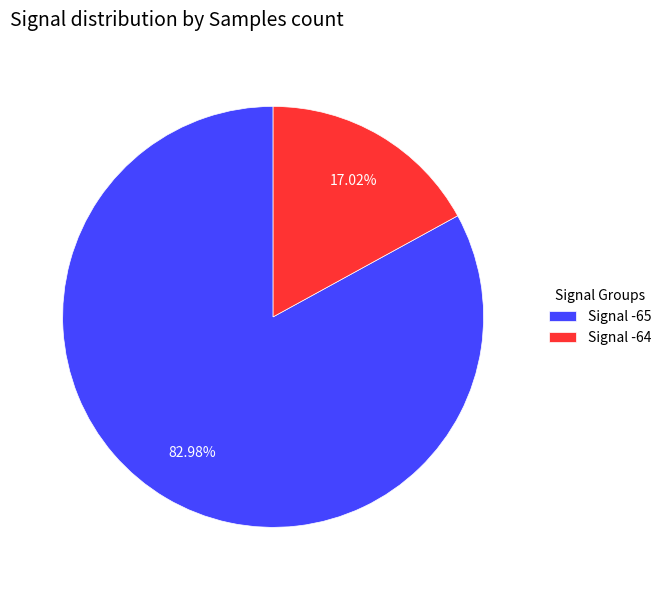

Is there any slice that represents more than half of the pie?

Yes